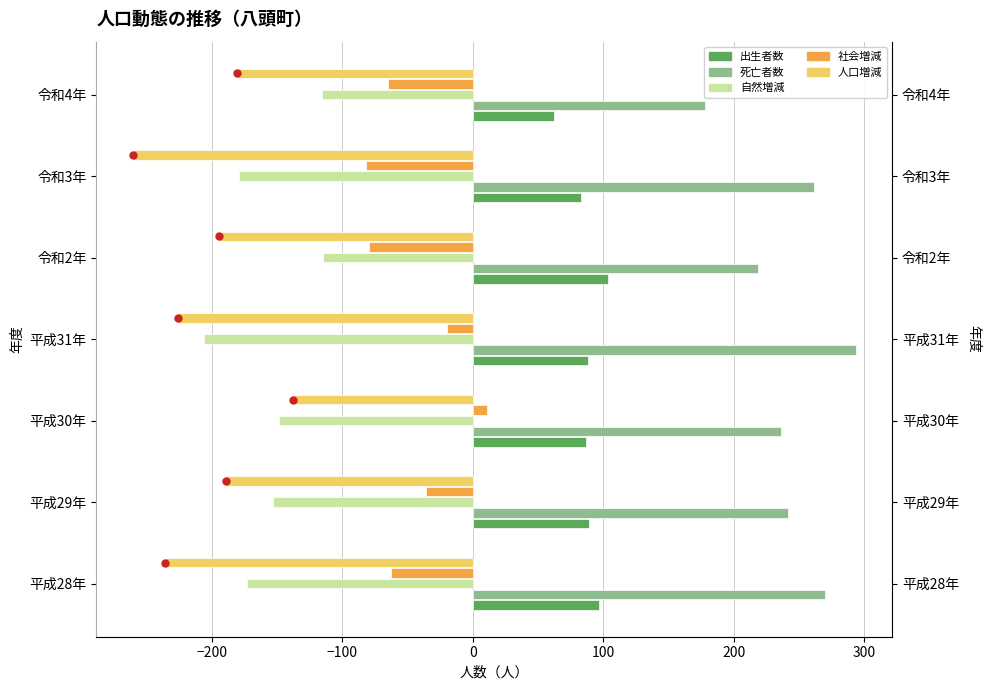

The 自然増減 series shows -116 at 令和4年. True or false?

True